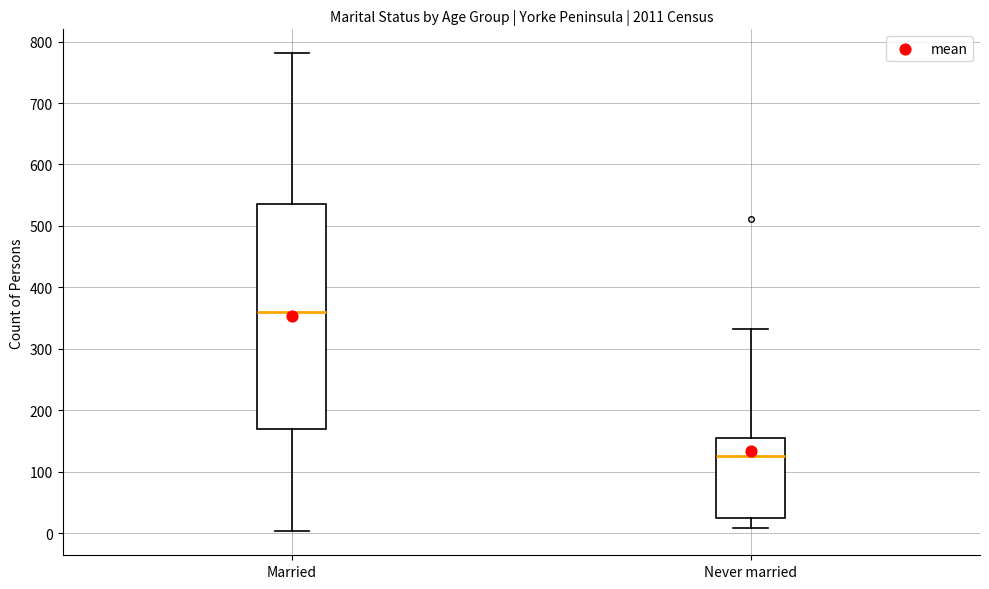

Comparing the boxes themselves (not the whiskers), which one is the tallest?

Married